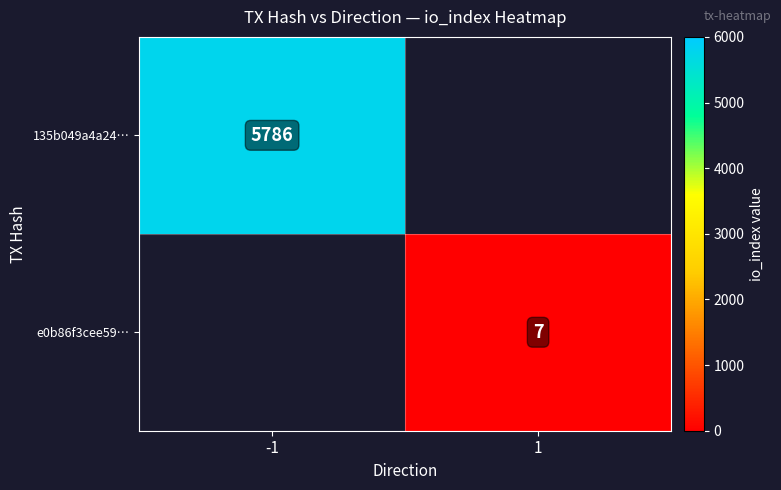

True or false: e0b86f3cee59… has a value of 7 at 1.

True